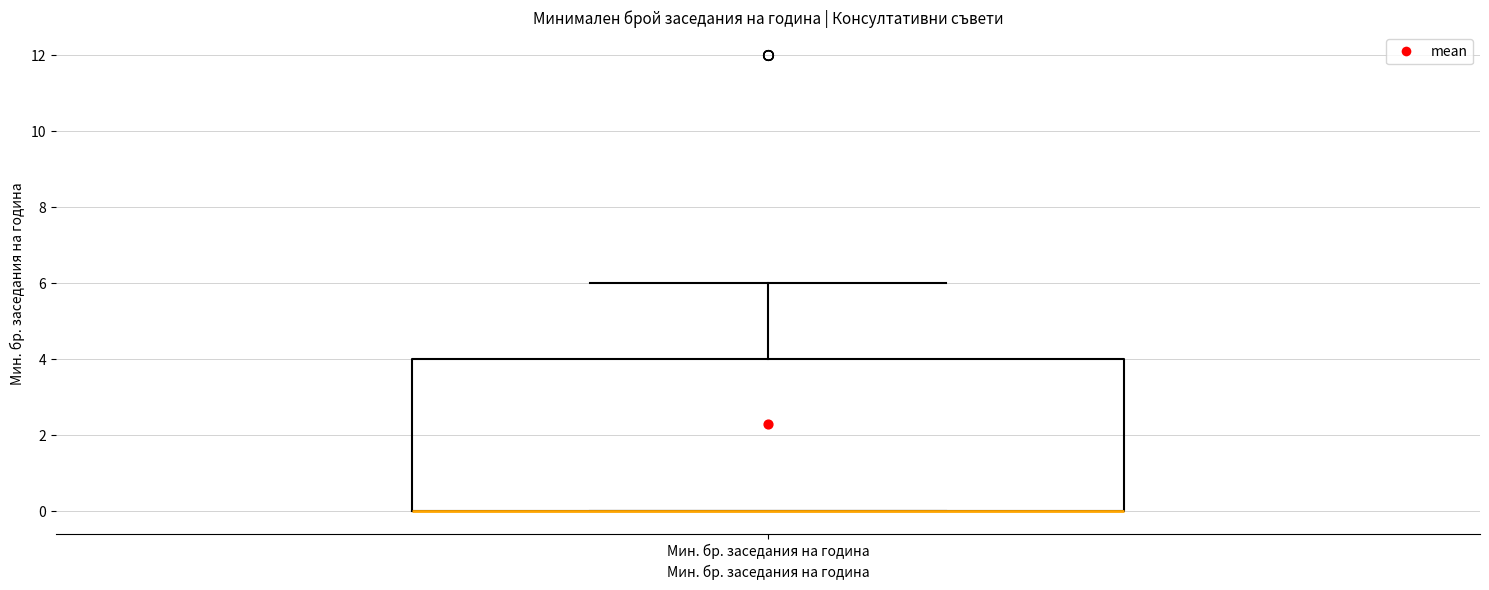

Where is the lower edge of the box for Мин. бр. заседания на година on the y-axis? The values are not printed on the chart, so give them approximately, as read against the axis.

0